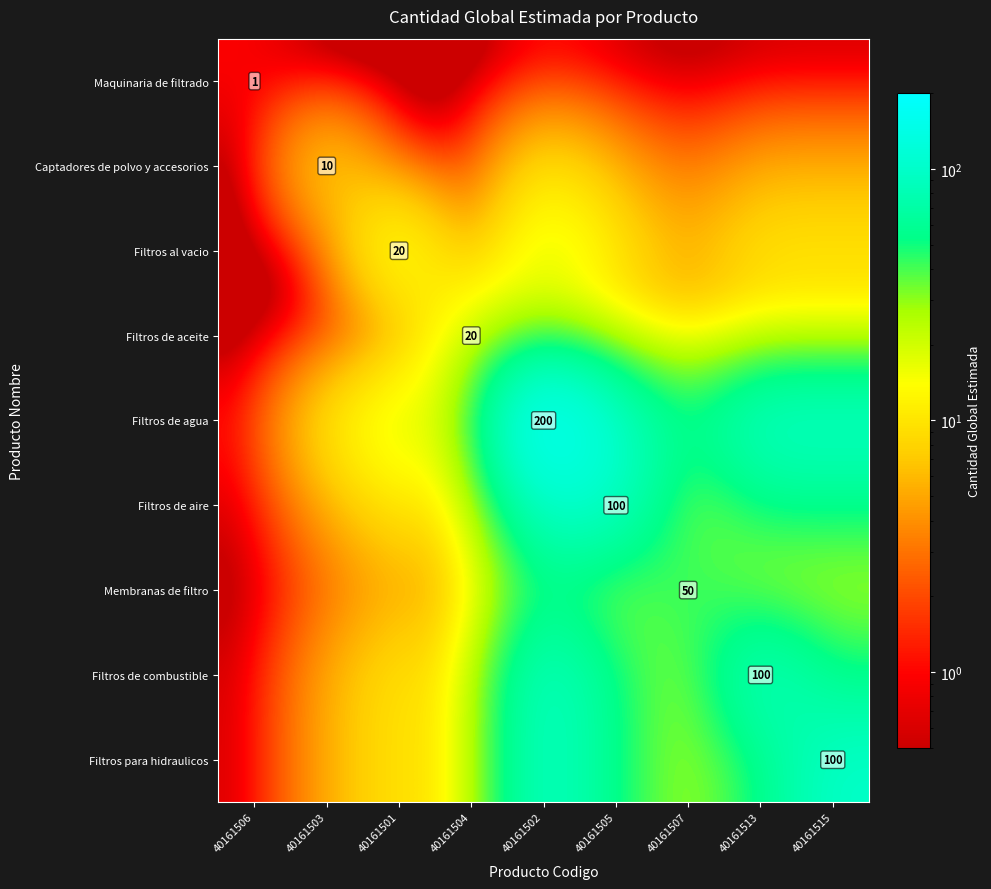

Which series has the largest total across all categories?

Filtros de agua